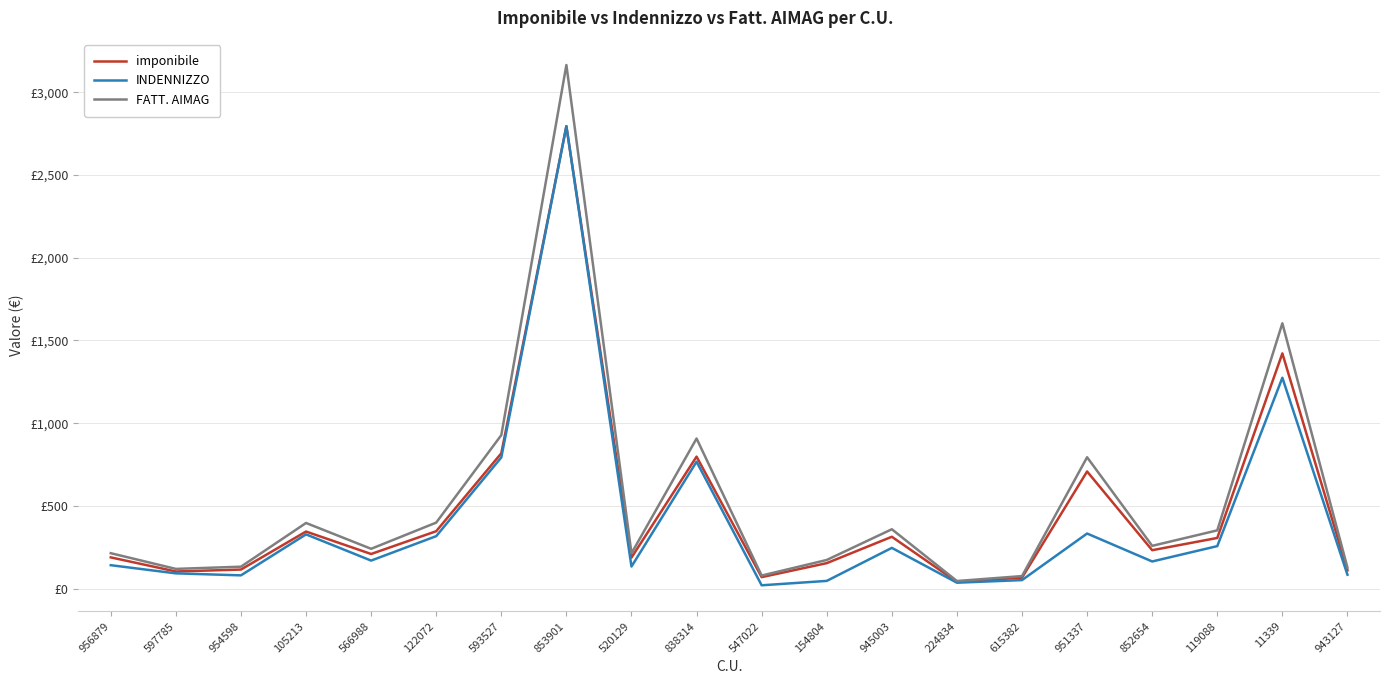

True or false: FATT. AIMAG and imponibile cross at least once.

False